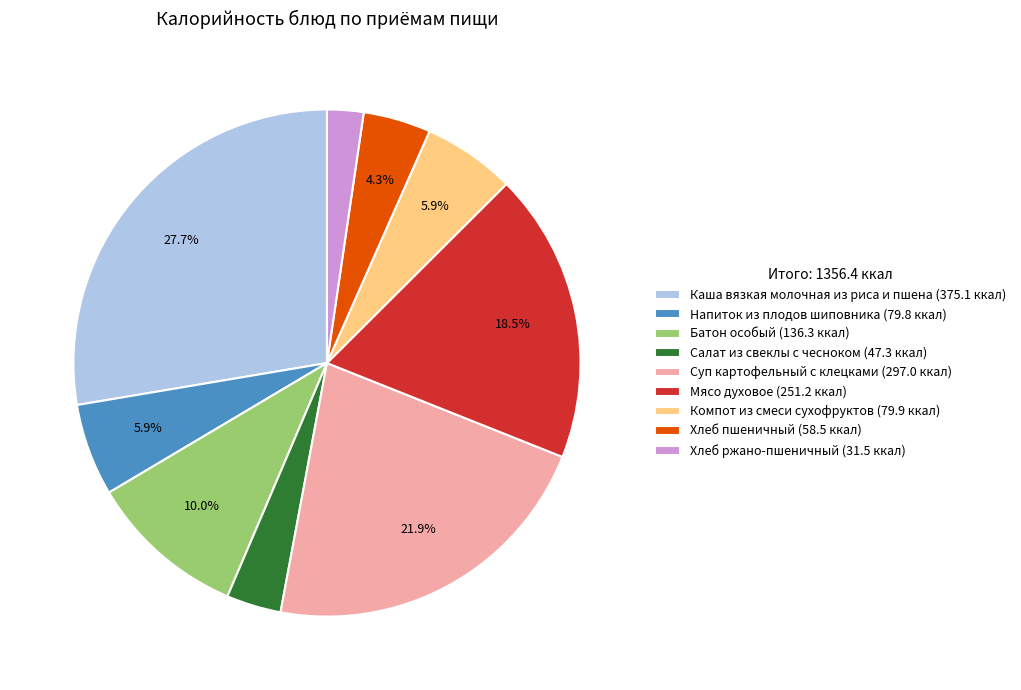

To the nearest percent, what percentage of the pie is Напиток из плодов шиповника?

6%